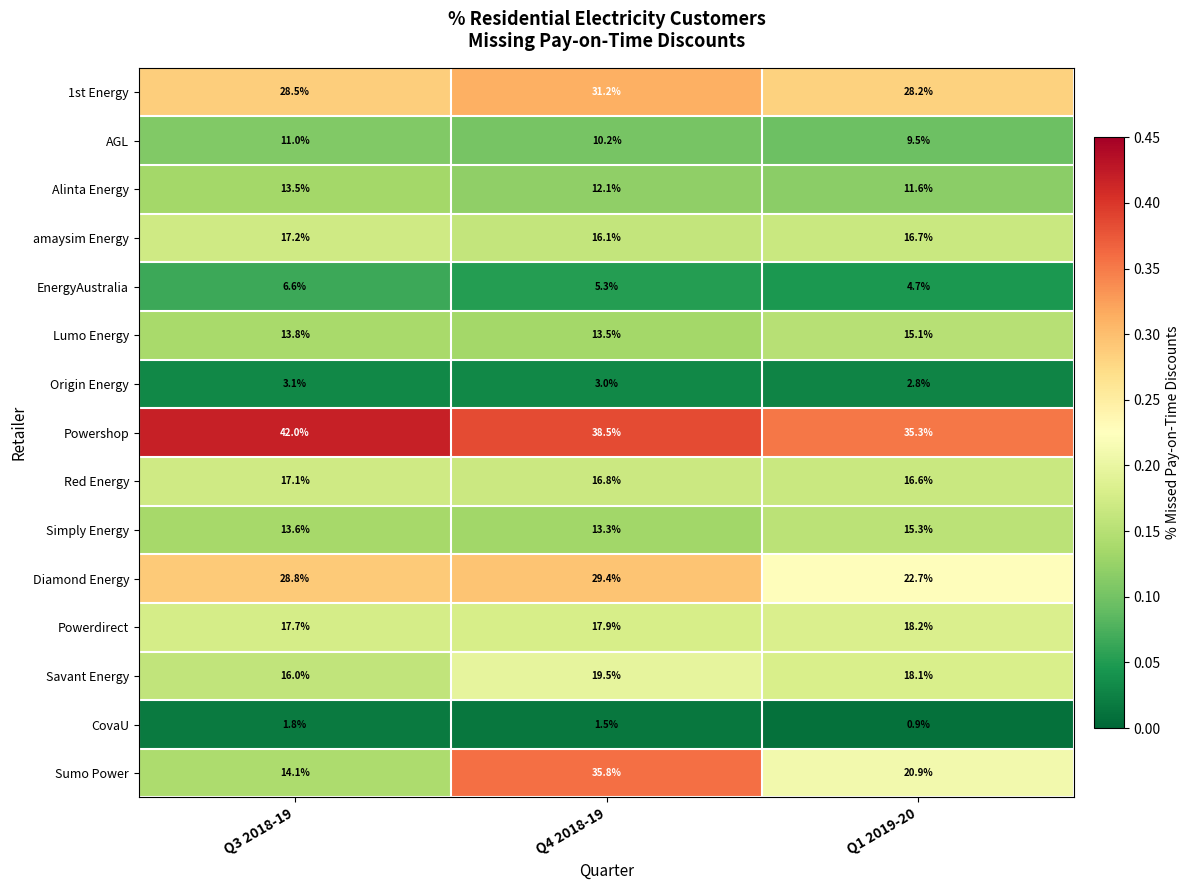

Which series has the largest total across all categories?

Powershop